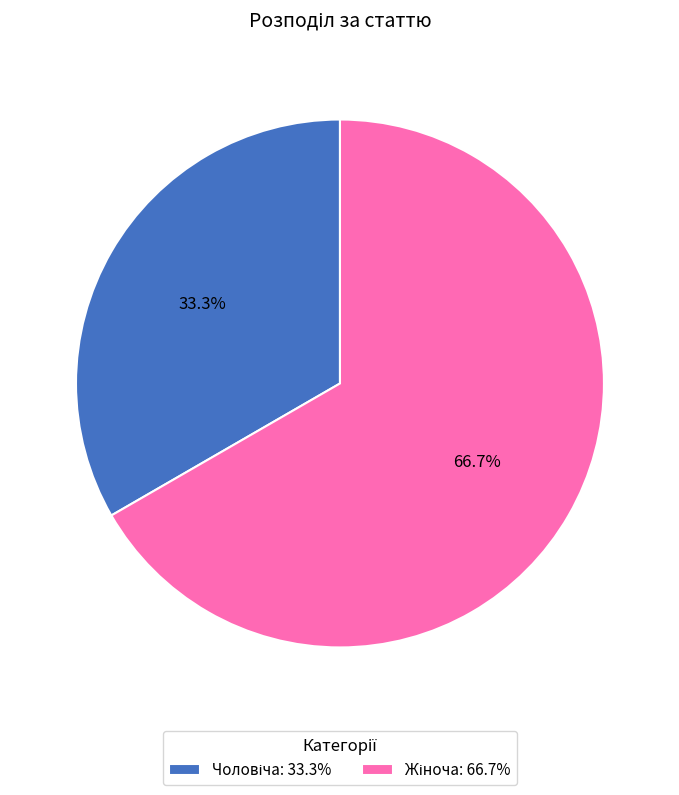

Count the number of slices in the pie.

2